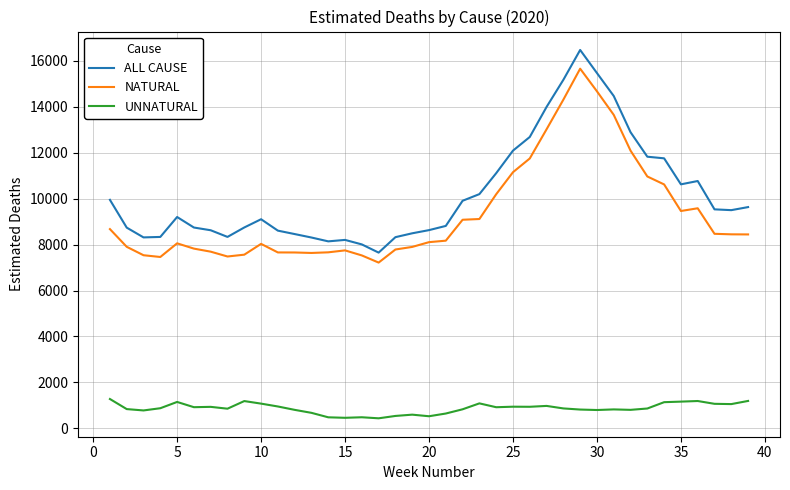

What are all the series names shown in the legend?

ALL CAUSE, NATURAL, UNNATURAL